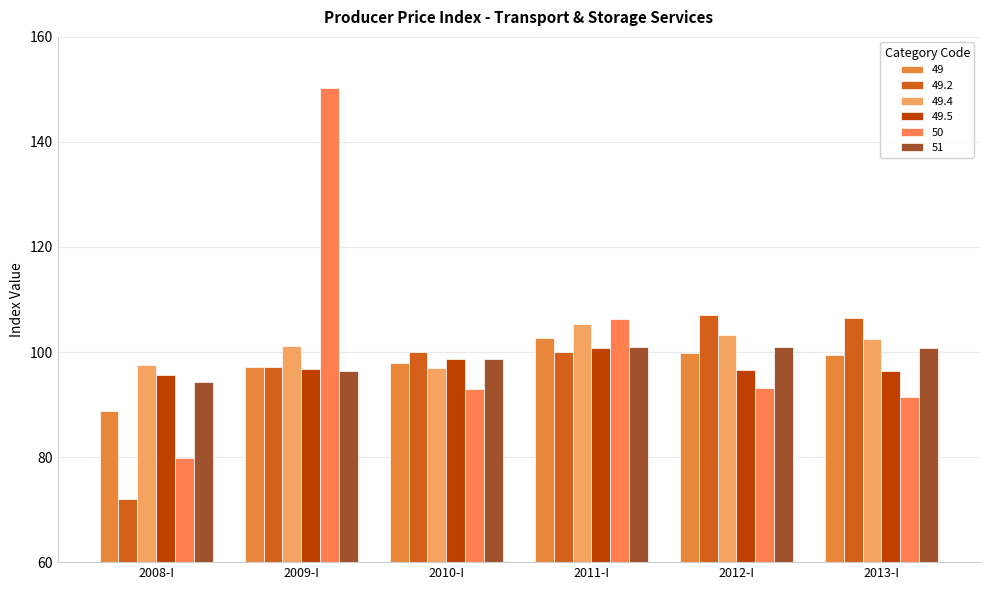

The value of 50 at 2013-I is 124.5. True or false?

False